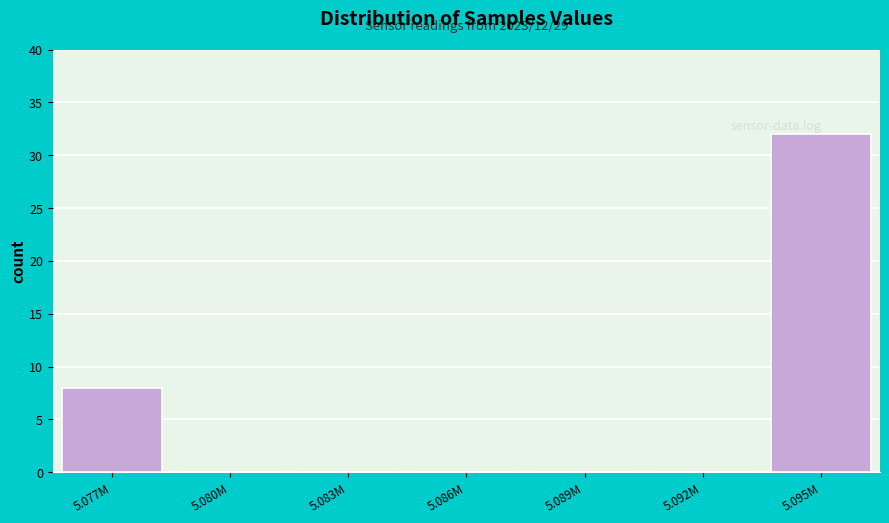

Reading left to right, list all the values displayed in this chart.

5.077M=8	5.080M=0	5.083M=0	5.086M=0	5.089M=0	5.092M=0	5.095M=32